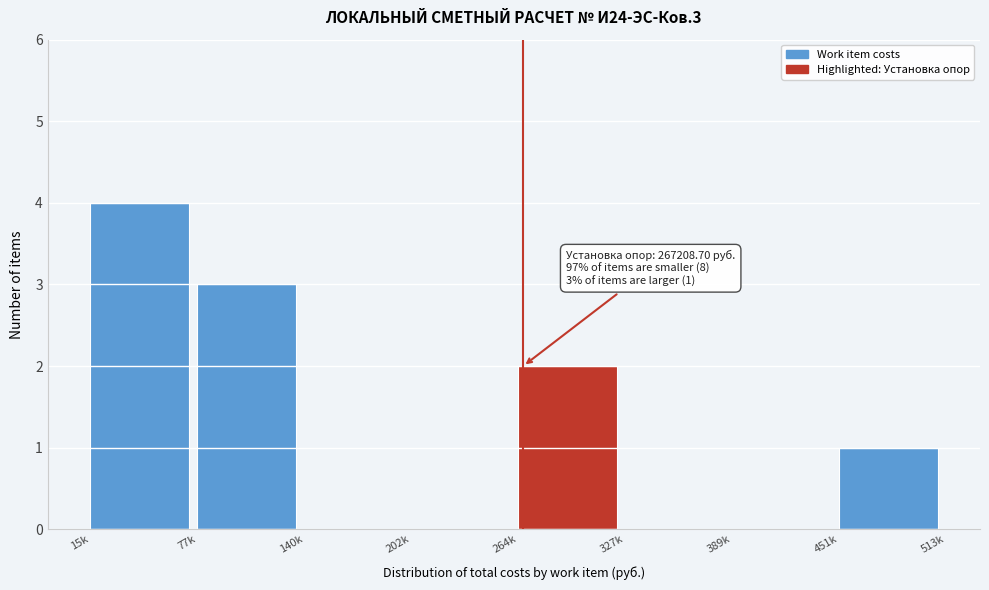

Reading left to right, what are all the values shown in this chart?

15k=4	77k=3	140k=0	202k=0	264k=2	327k=0	389k=0	451k=1